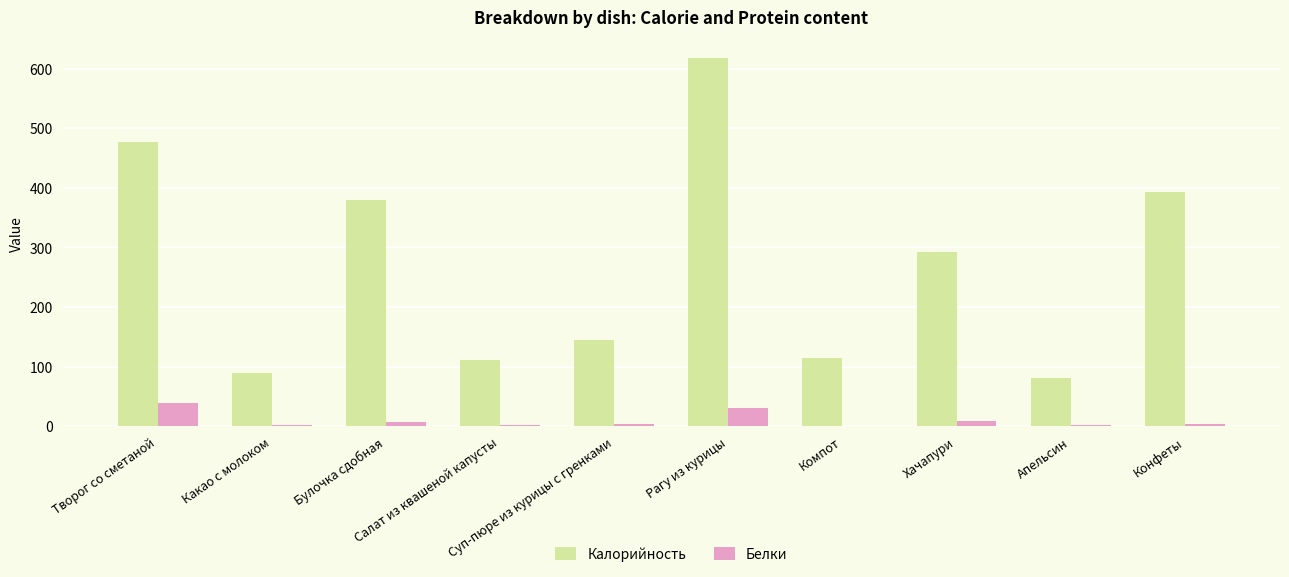

What is the maximum value for Калорийность?

617.2